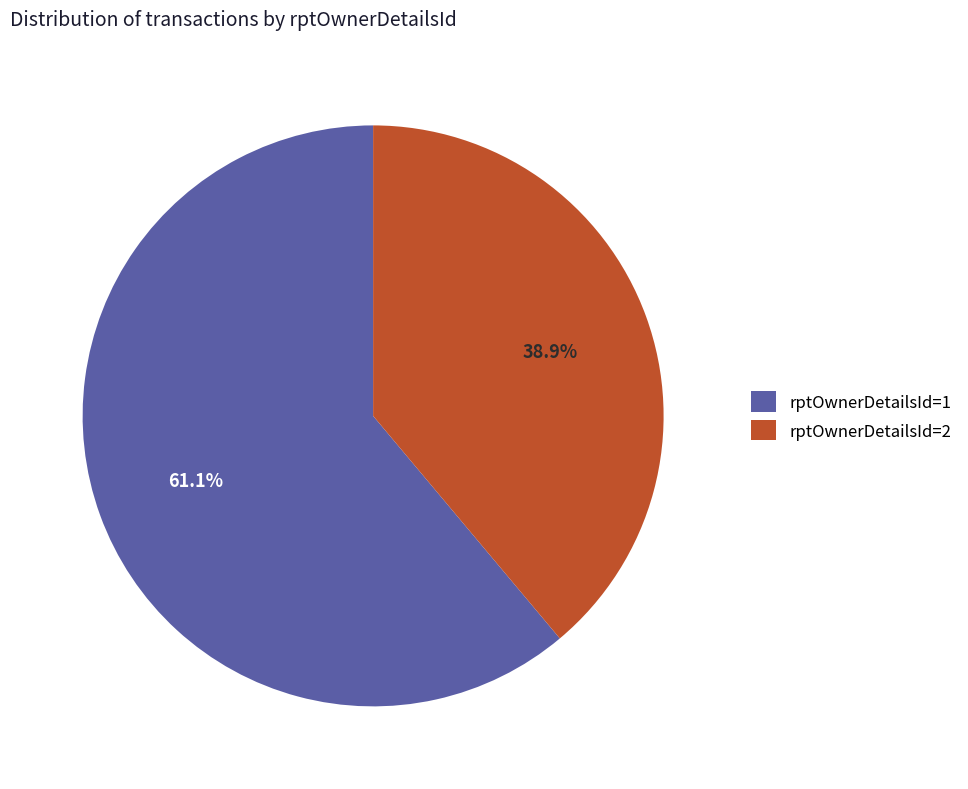

What percentage is NOT represented by rptOwnerDetailsId=1?

38.9%